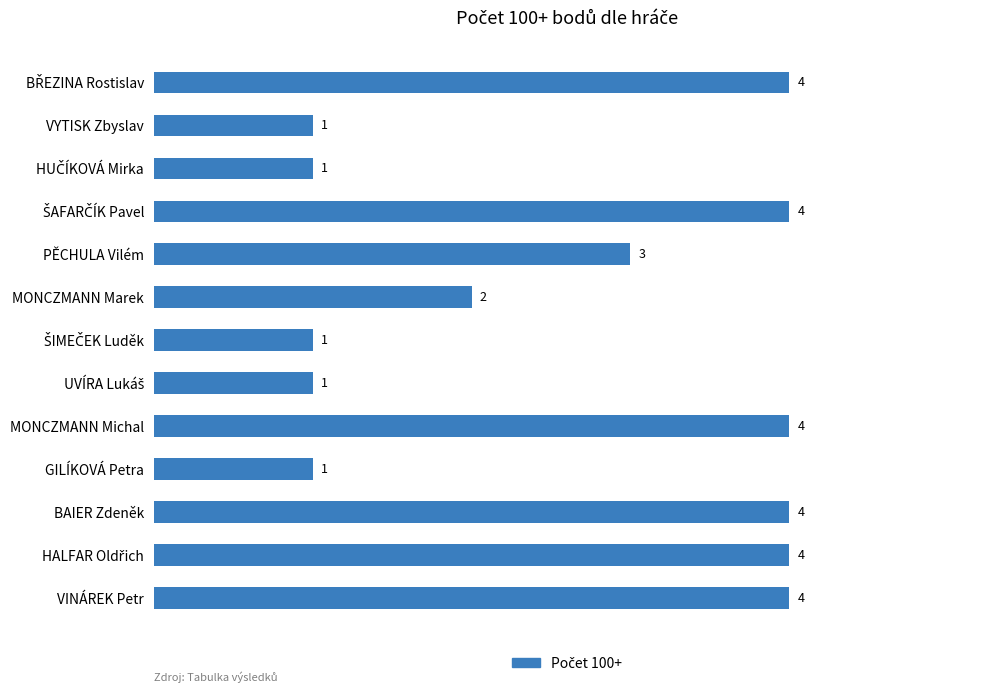

What is the value of the 1st bar from the top?

4